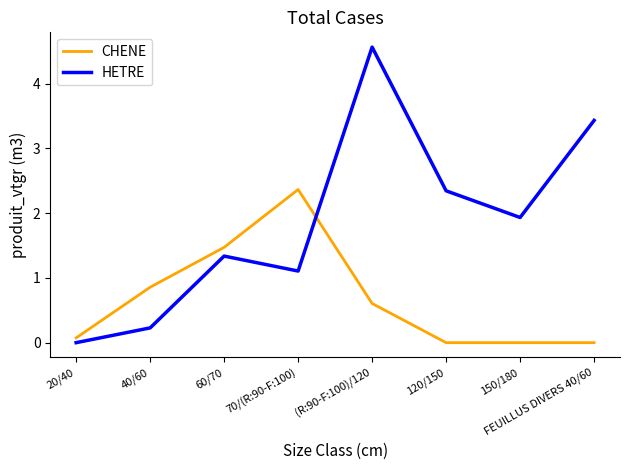

Which series has the largest range (max minus min)?

HETRE